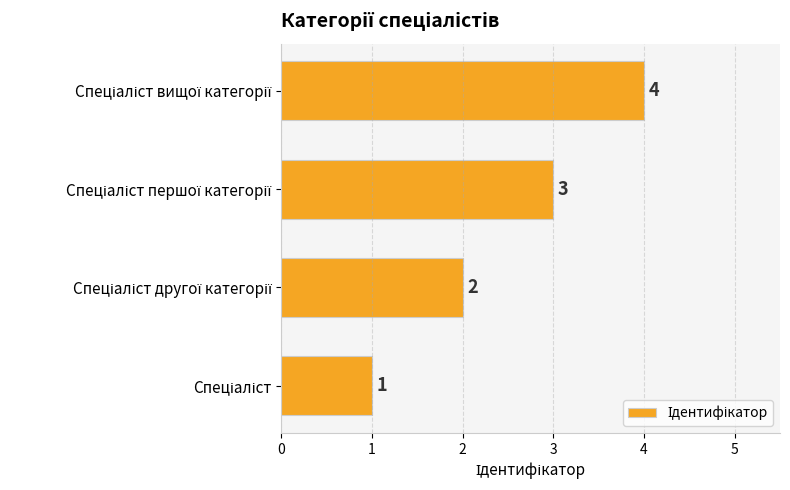

What is the smallest value displayed?

1